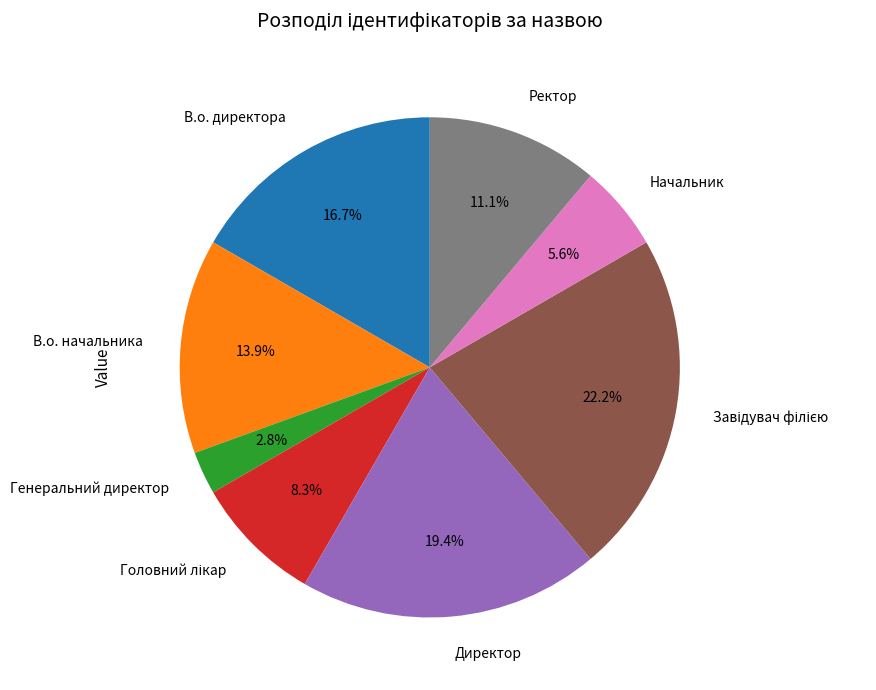

Combined, what portion of the pie is В.о. начальника and Директор?

33.3%